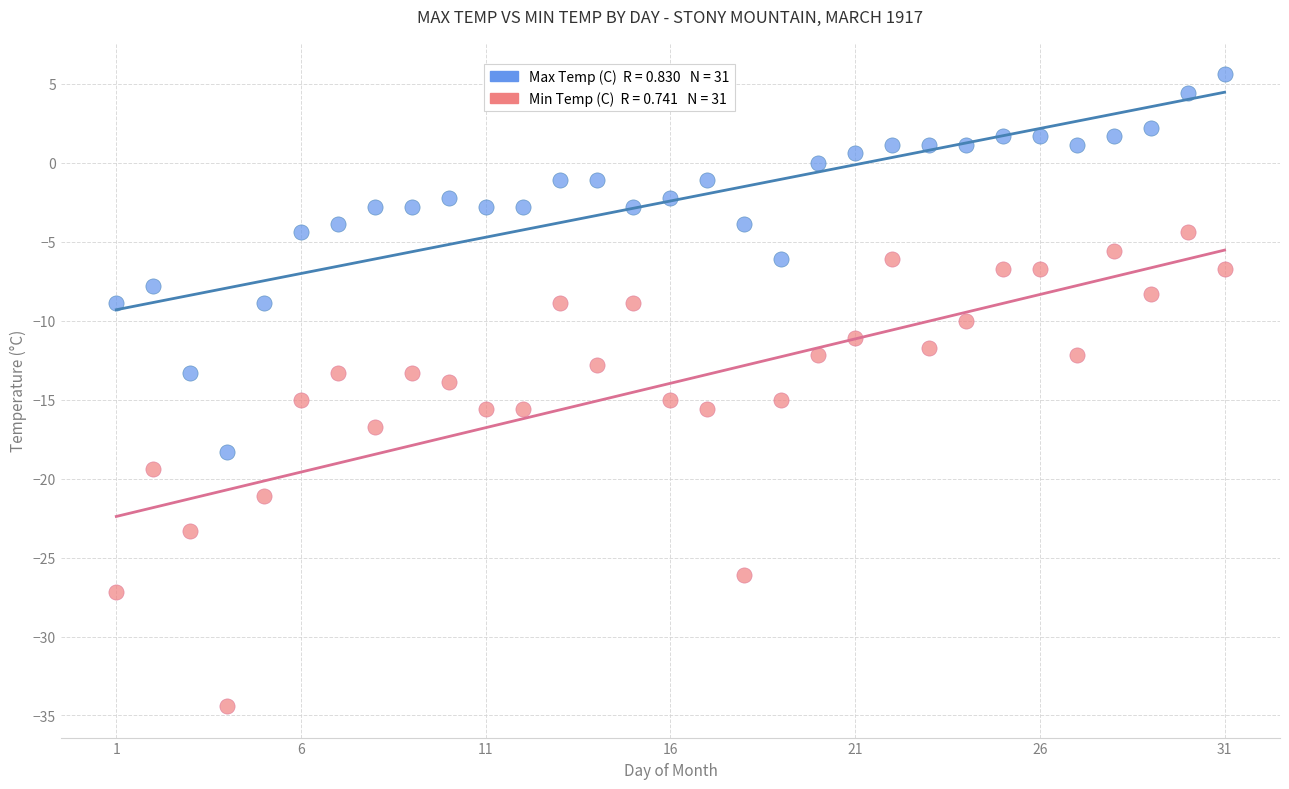

Across all data points, what is the range of Y values (max minus min)?

40.0